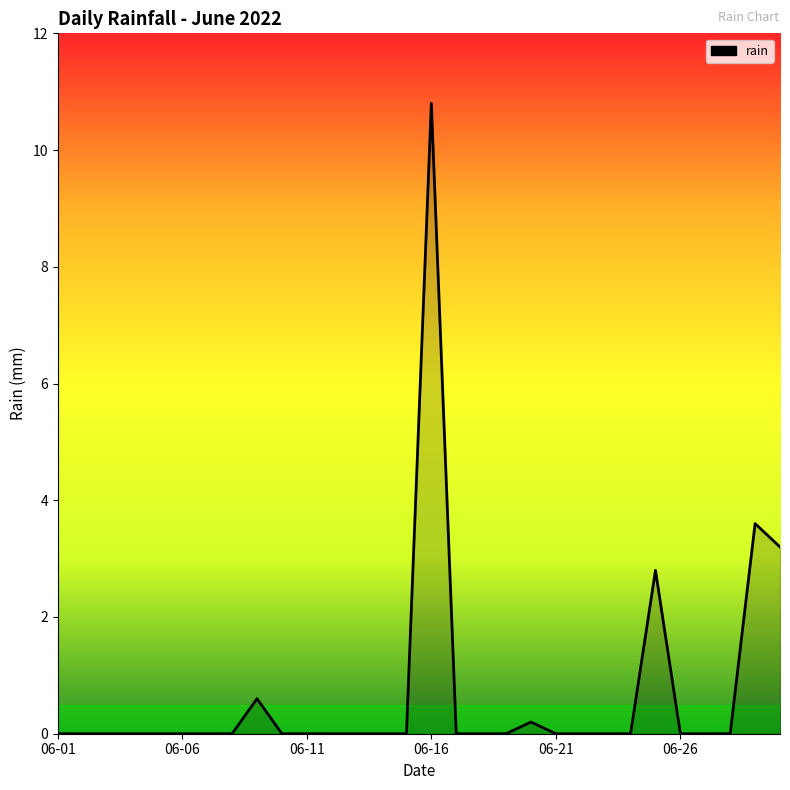

What is the greatest value displayed?

10.8